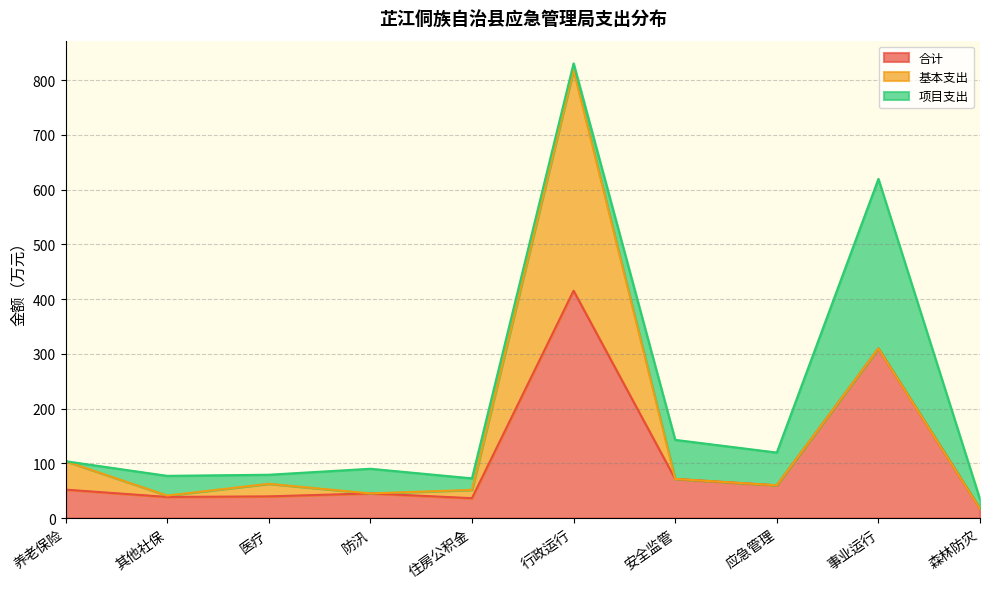

At which label is 合计 closest to 216?

事业运行